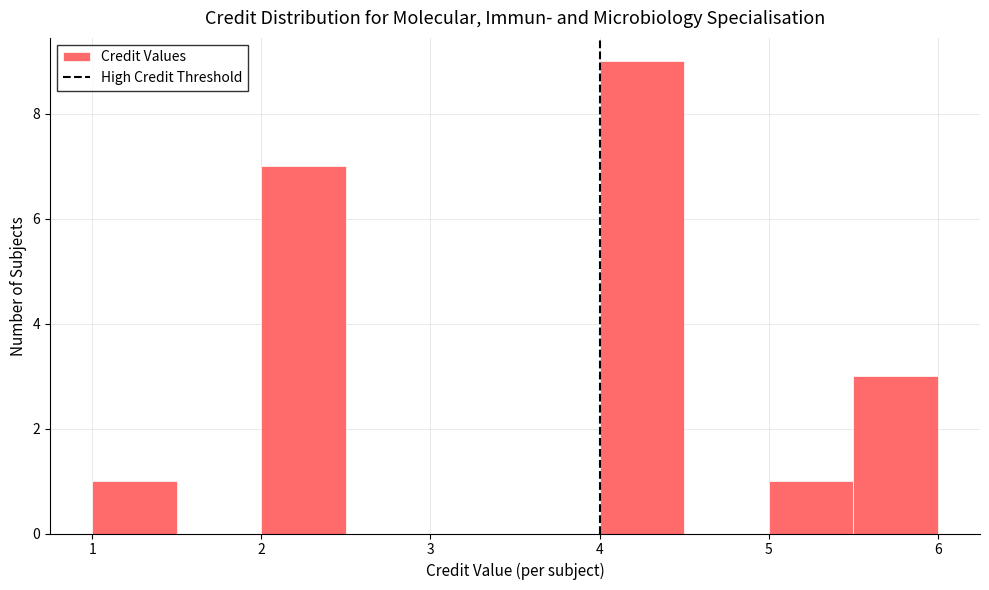

Reading left to right, list every bar in this chart as the range it spans on the x-axis followed by its height. The values are not printed on the chart, so give them approximately, as read against the axis.

1.0 to 1.5: 1
1.5 to 2.0: 0
2.0 to 2.5: 7
2.5 to 3.0: 0
3.0 to 3.5: 0
3.5 to 4.0: 0
4.0 to 4.5: 9
4.5 to 5.0: 0
5.0 to 5.5: 1
5.5 to 6.0: 3